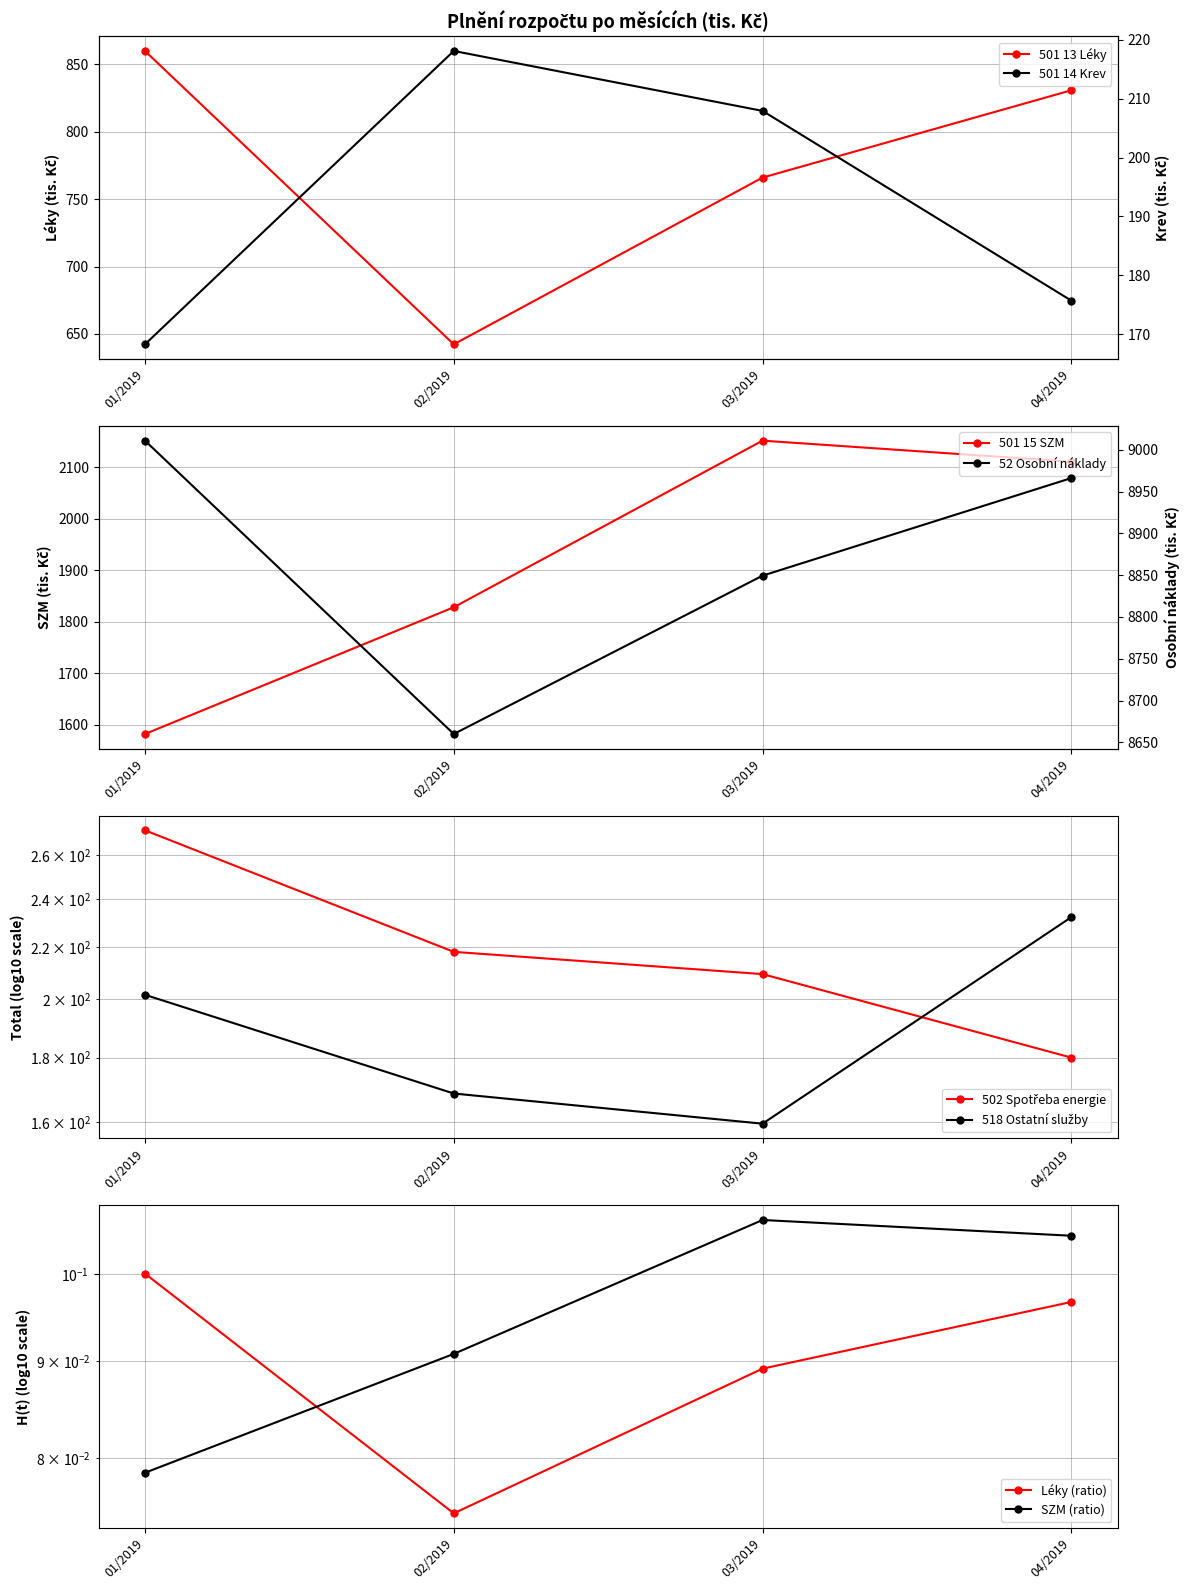

True or false: 501 14 Krev has a value of 297.6 at 01/2019.

False